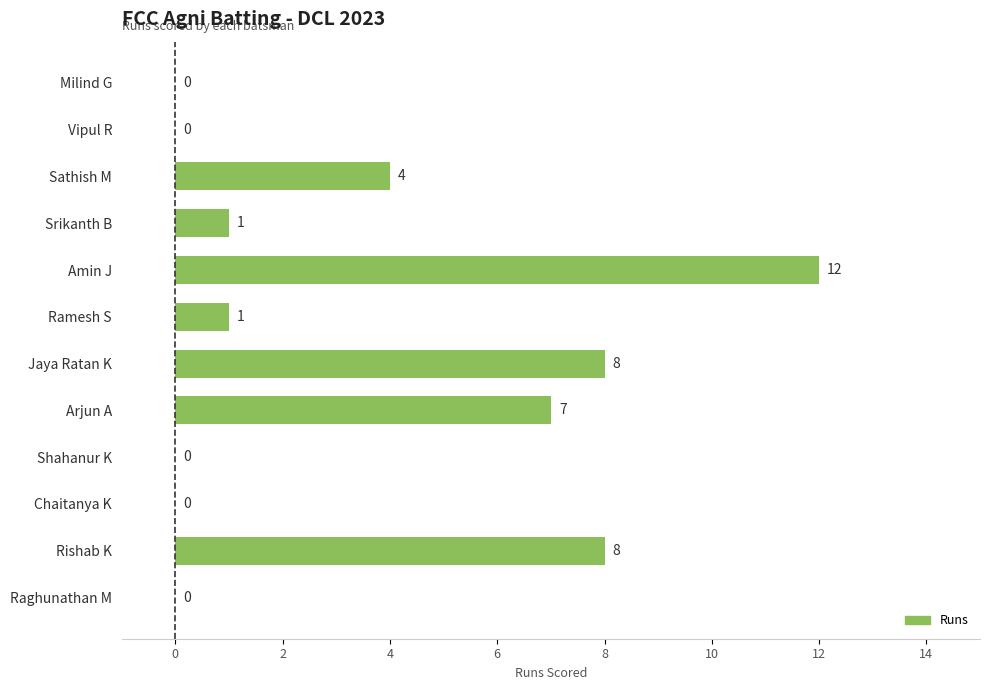

What is the sum of all values?

41